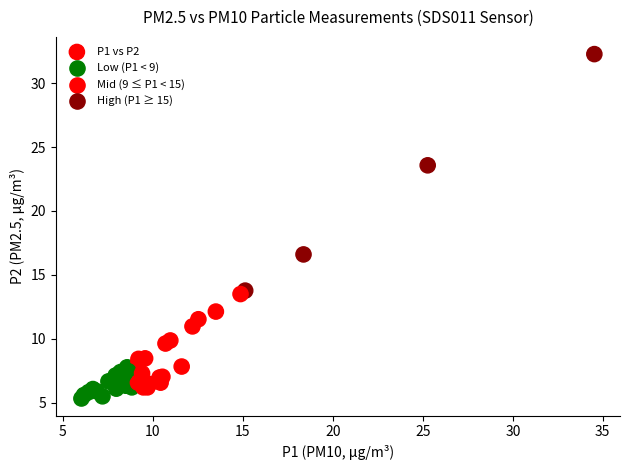

What Y value in the scatter plot is closest to 18?

16.6